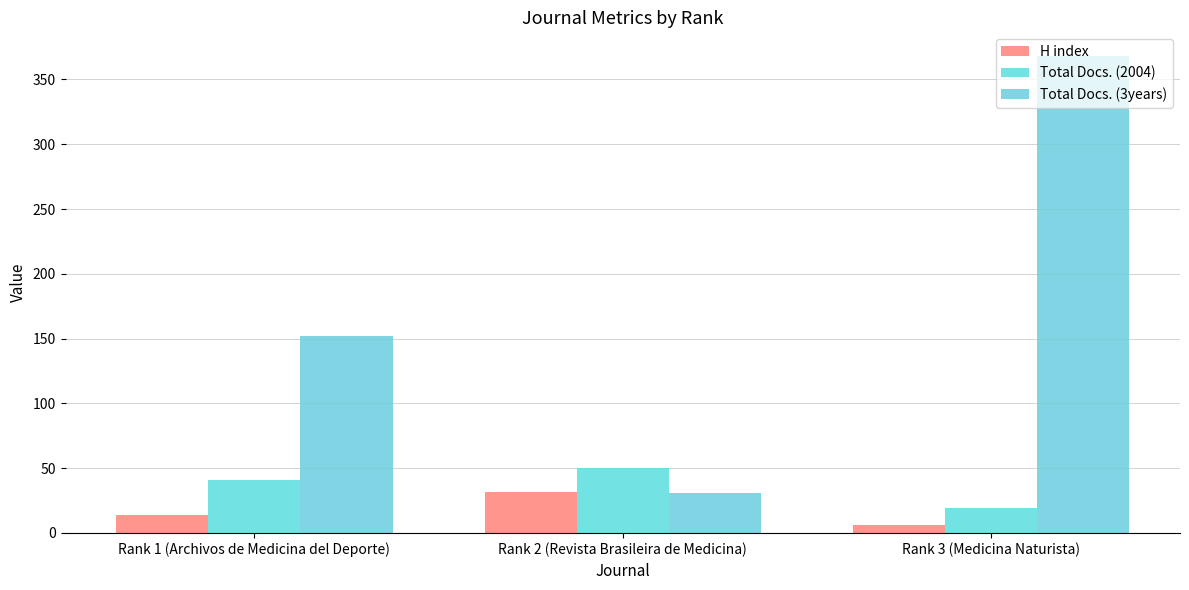

What is the smallest value displayed?

6